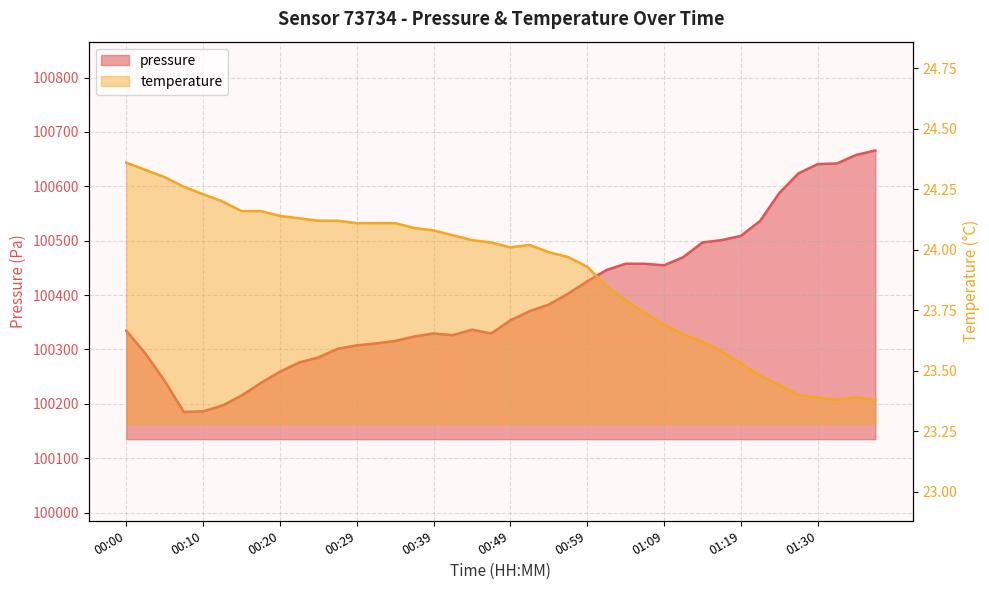

Rank the series by their maximum value, from lowest to highest.

temperature, pressure